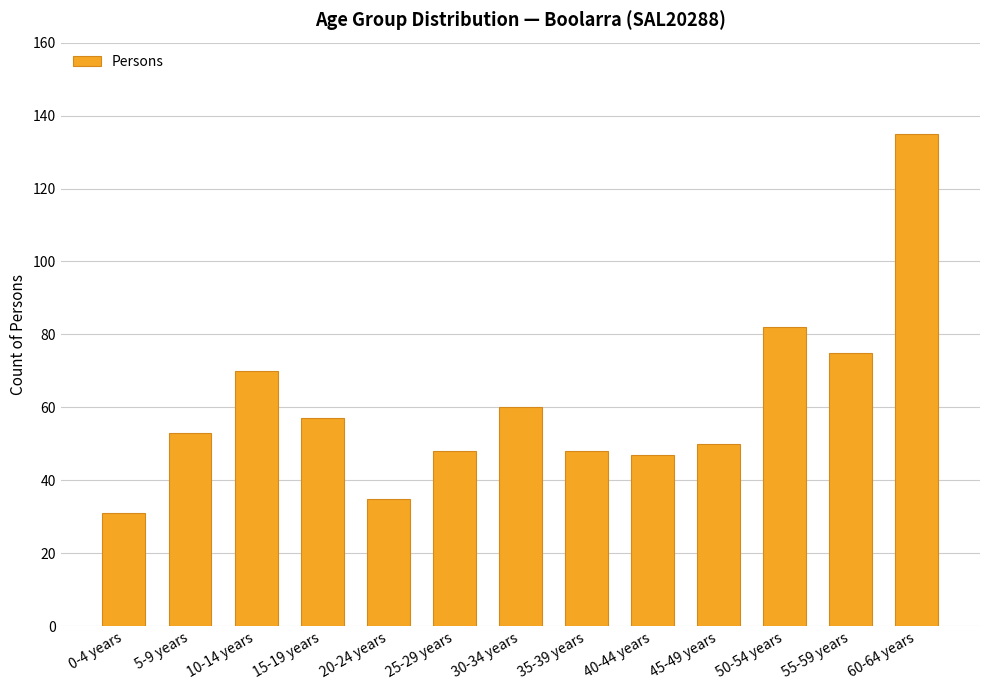

What is the sum of all values?

791